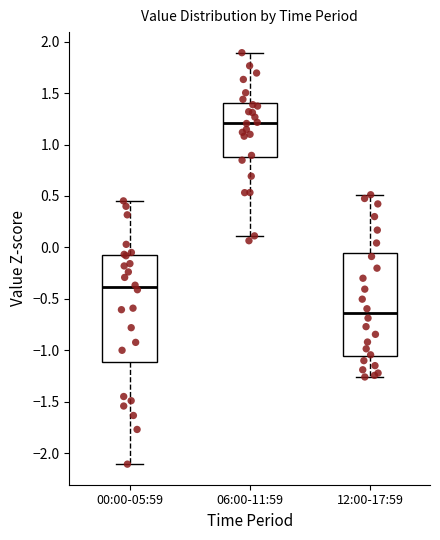

Which box's median line is the highest?

06:00-11:59